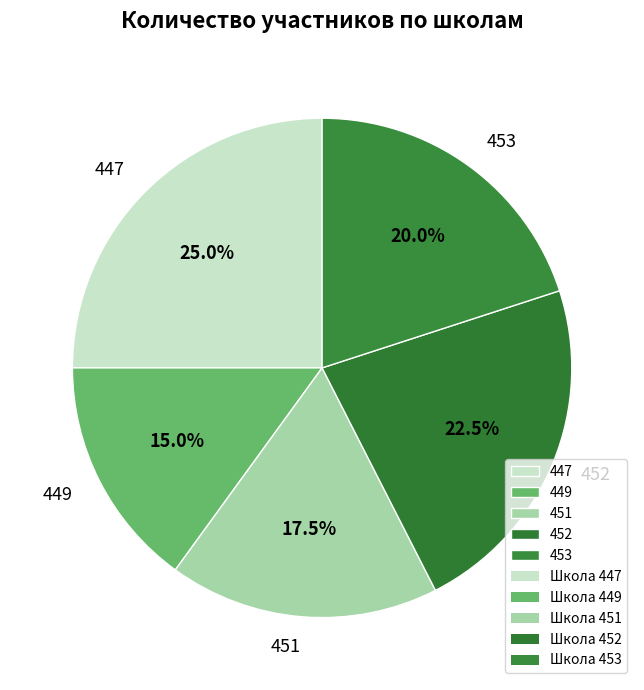

How much of the chart is everything except 451?

82.5%